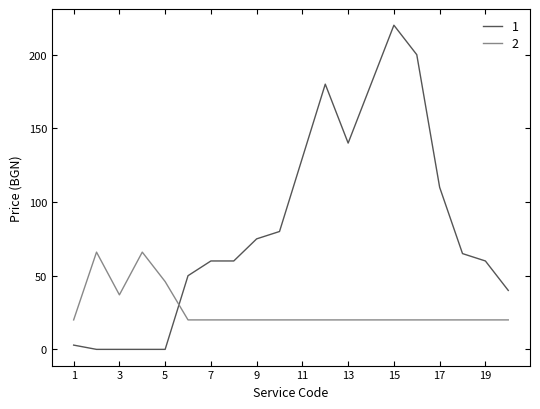

List the series in order of their overall mean, lowest first.

2, 1